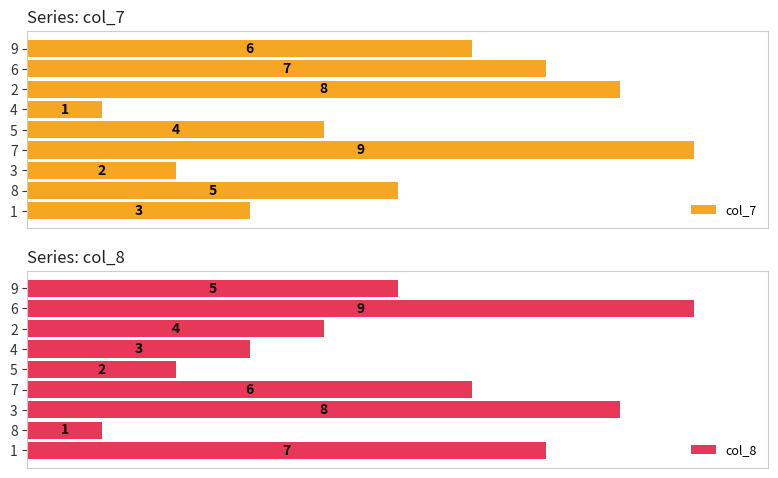

List the labels in order of col_7 value, largest first.

7, 2, 6, 9, 8, 5, 1, 3, 4